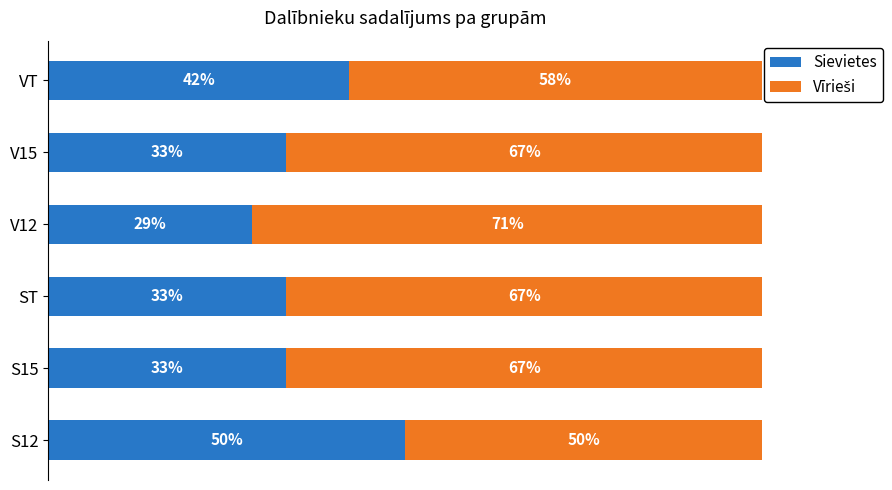

Which category has the highest value in the Sievietes series?

S12